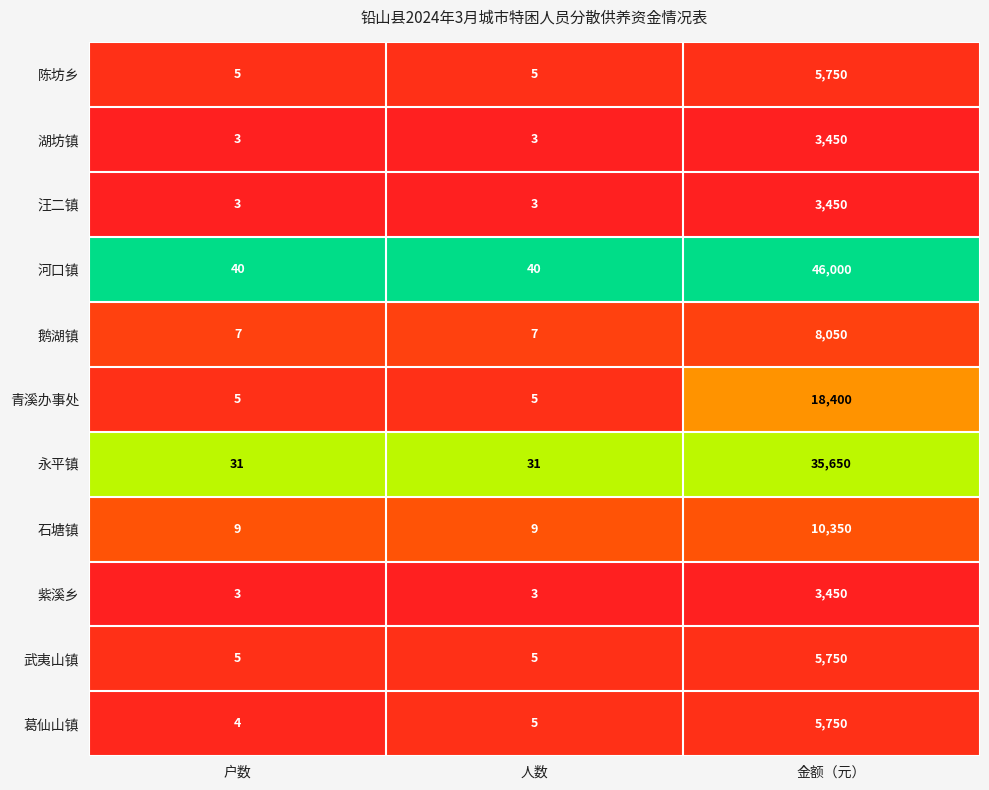

Which series has the largest total across all categories?

河口镇